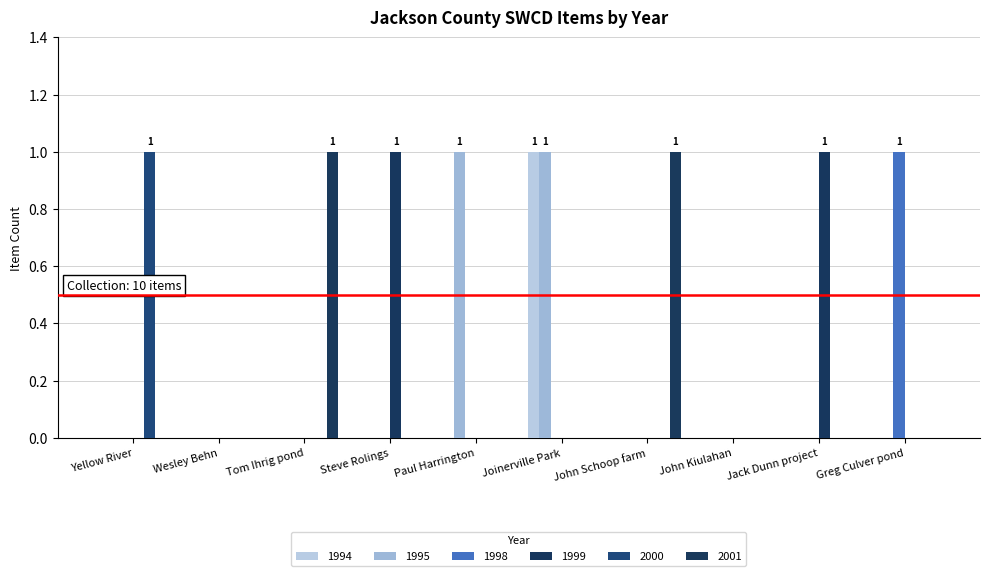

Does the chart contain stacked bars?

No